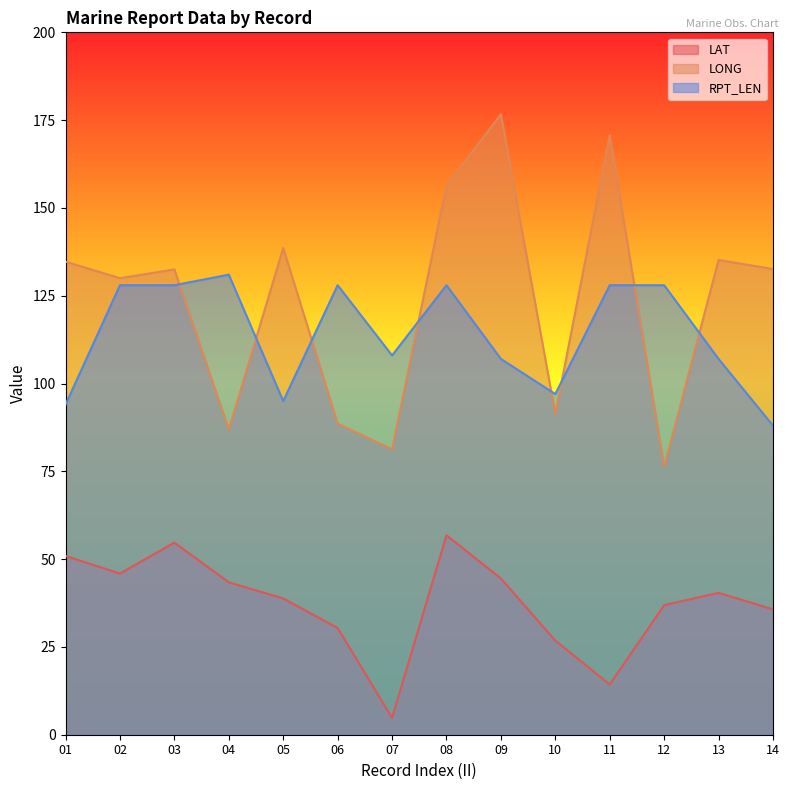

At how many categories does at least one series exceed 160?

2